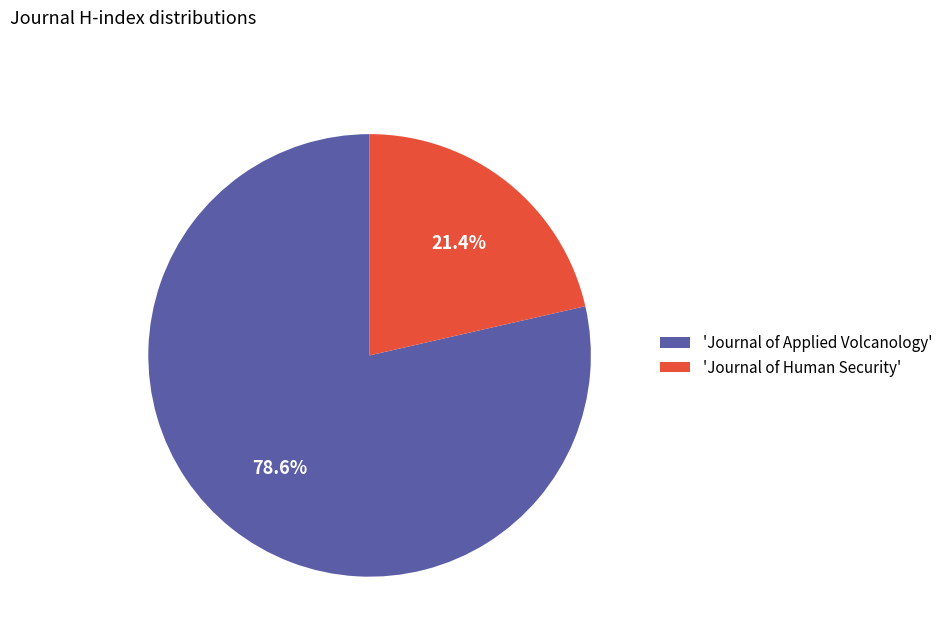

To the nearest percent, what is the difference between the largest and smallest slice percentages?

57%